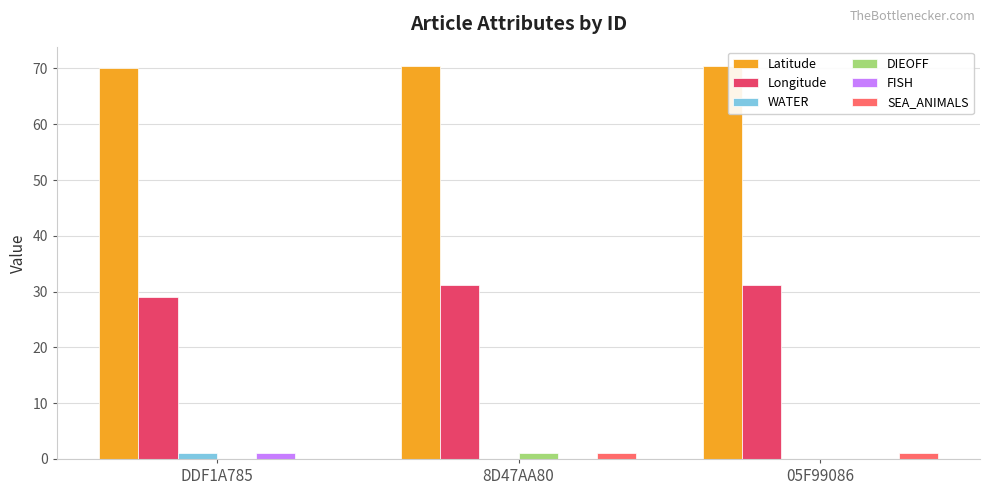

Is the value of Longitude at DDF1A785 greater than the value of WATER at 05F99086?

Yes